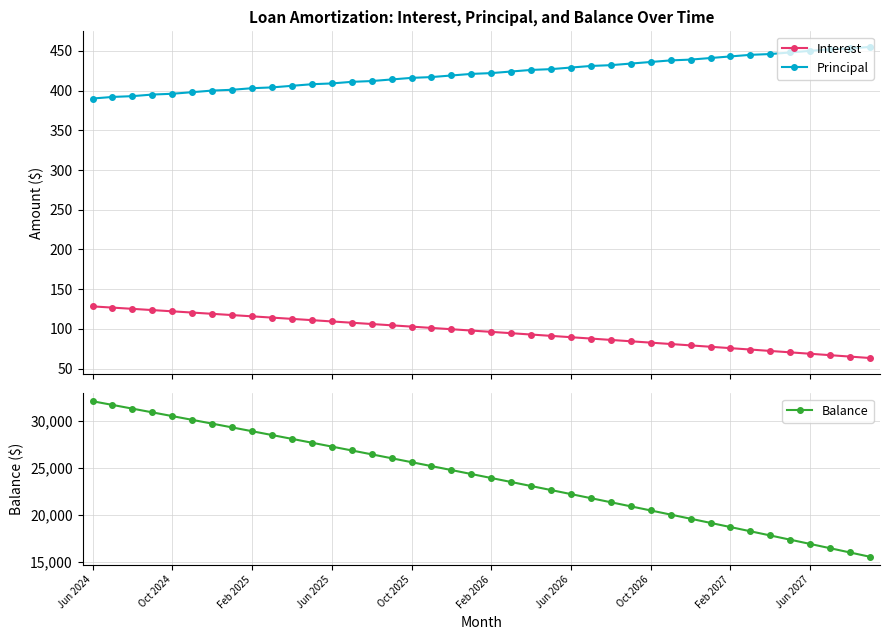

True or false: Balance and Interest cross at least once.

False